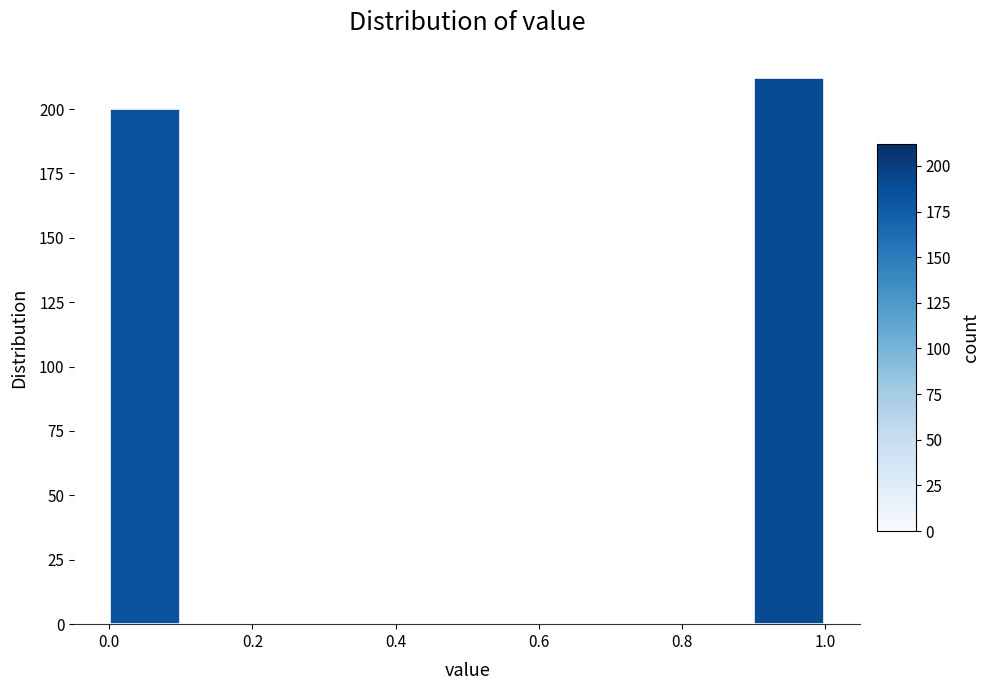

Reading left to right, list every bar in this chart as the range it spans on the x-axis followed by its height. The values are not printed on the chart, so give them approximately, as read against the axis.

0.0 to 0.1: 200
0.1 to 0.2: 0
0.2 to 0.3: 0
0.3 to 0.4: 0
0.4 to 0.5: 0
0.5 to 0.6: 0
0.6 to 0.7: 0
0.7 to 0.8: 0
0.8 to 0.9: 0
0.9 to 1.0: 210